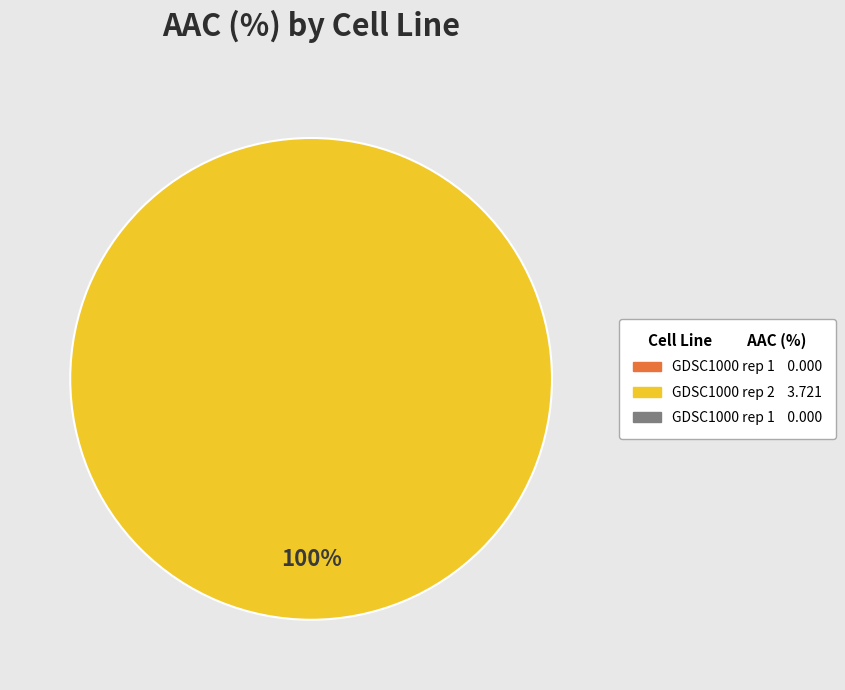

Is there any slice that represents more than half of the pie?

Yes